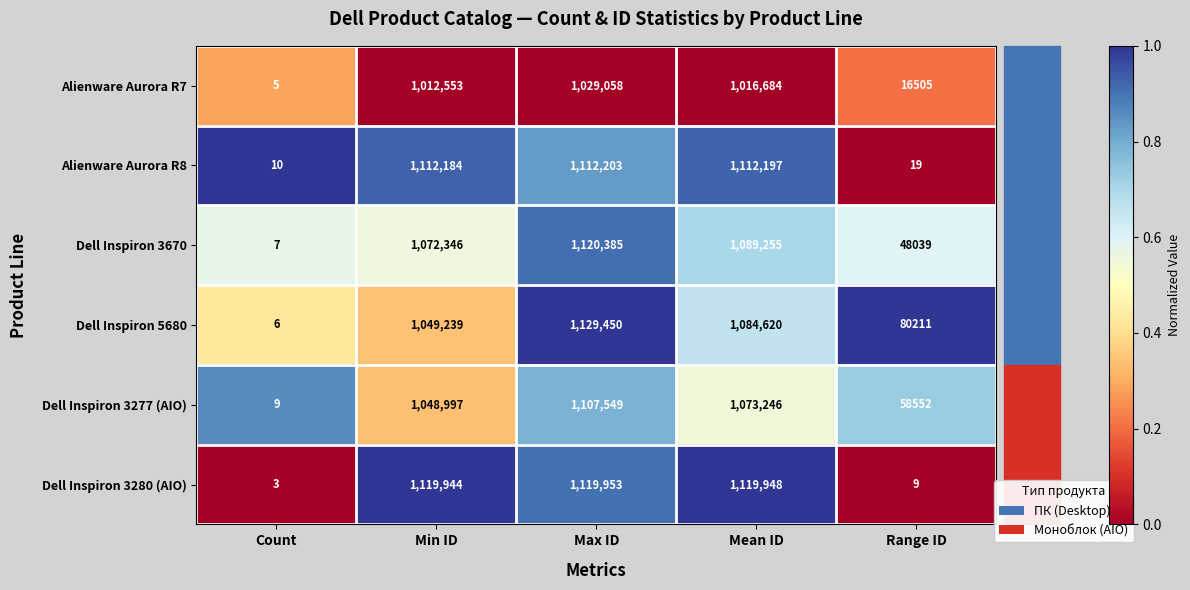

What is the sum of all Alienware Aurora R8 values?

3336613